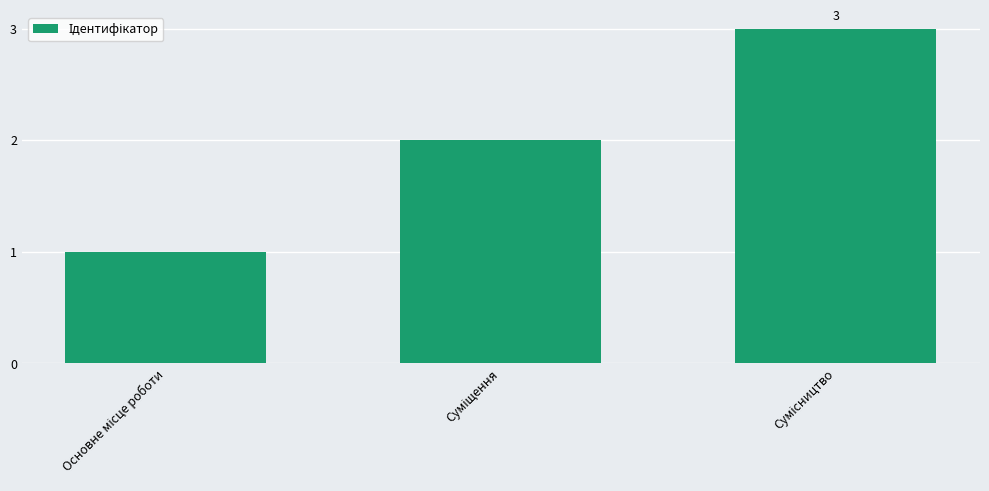

Are the bars horizontal?

No